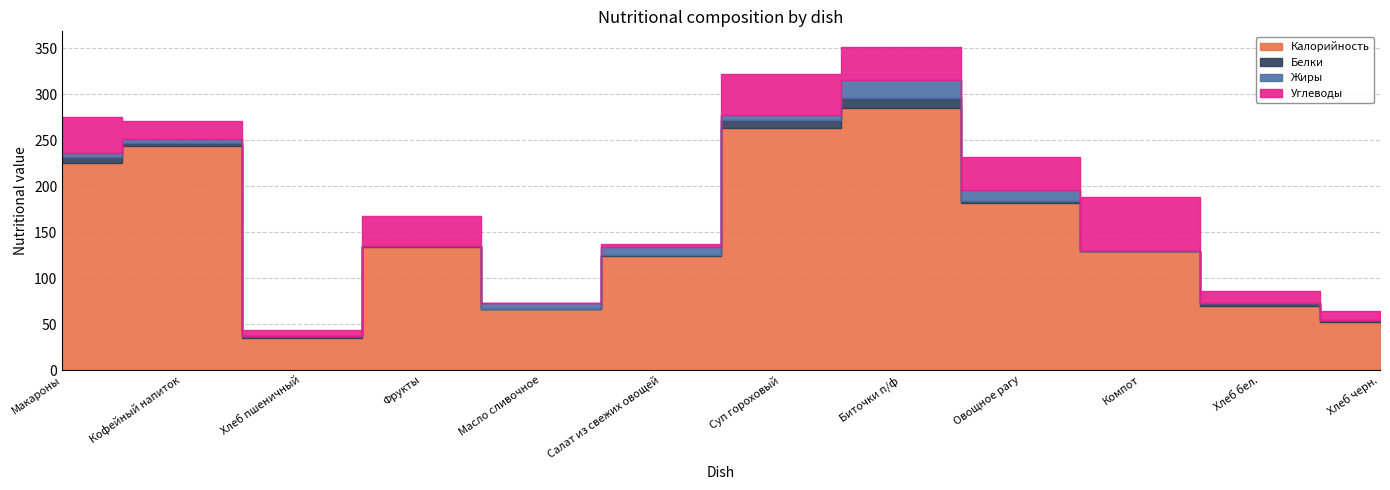

What is the value of the Белки point at the 6th from the left?

1.0